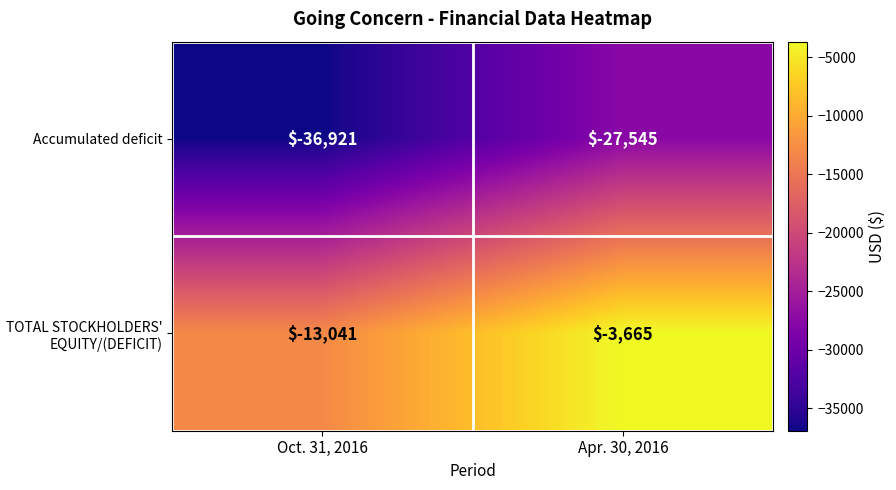

Reading right to left, extract all data points from this chart.

Accumulated deficit: -27545	-36921
TOTAL STOCKHOLDERS' EQUITY/(DEFICIT): -3665	-13041